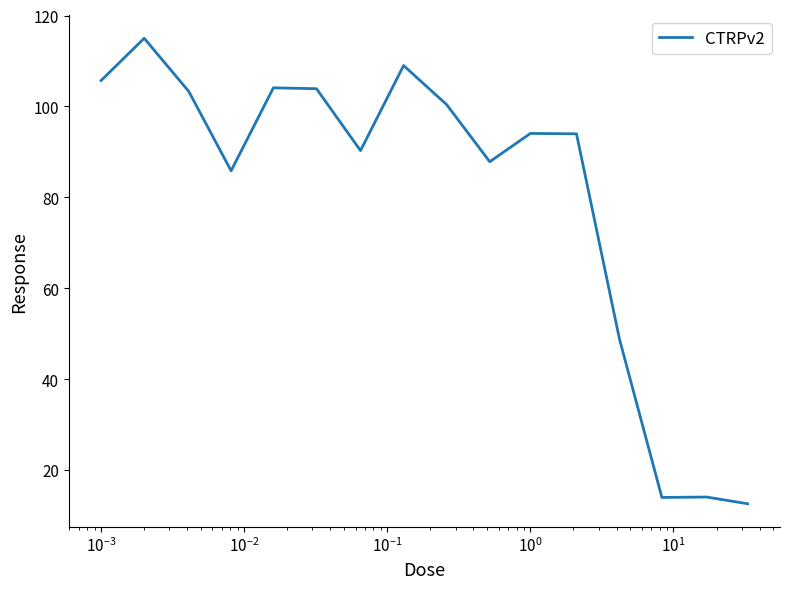

What is the difference between the maximum and minimum values?

102.4